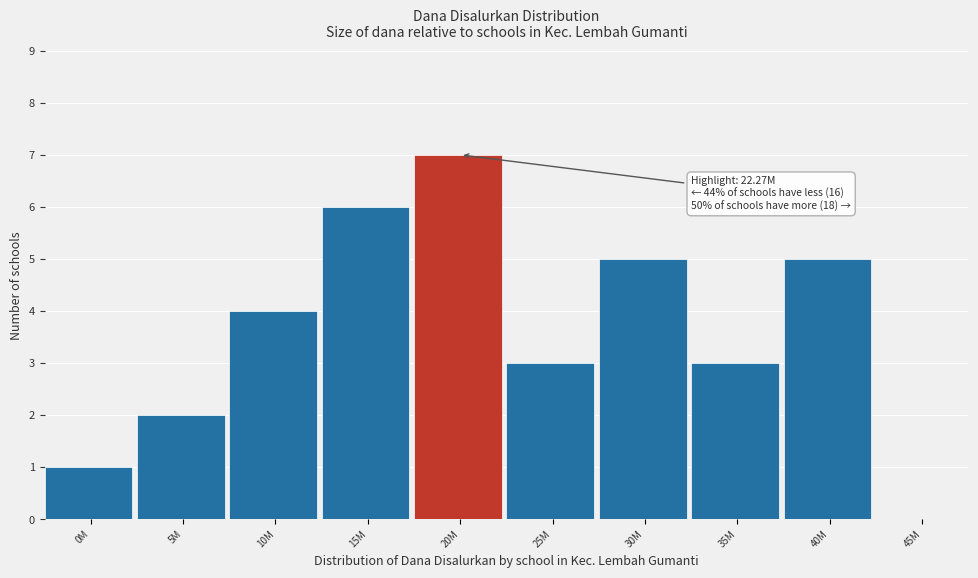

Reading left to right, extract all data points from this chart.

0M=1	5M=2	10M=4	15M=6	20M=7	25M=3	30M=5	35M=3	40M=5	45M=0